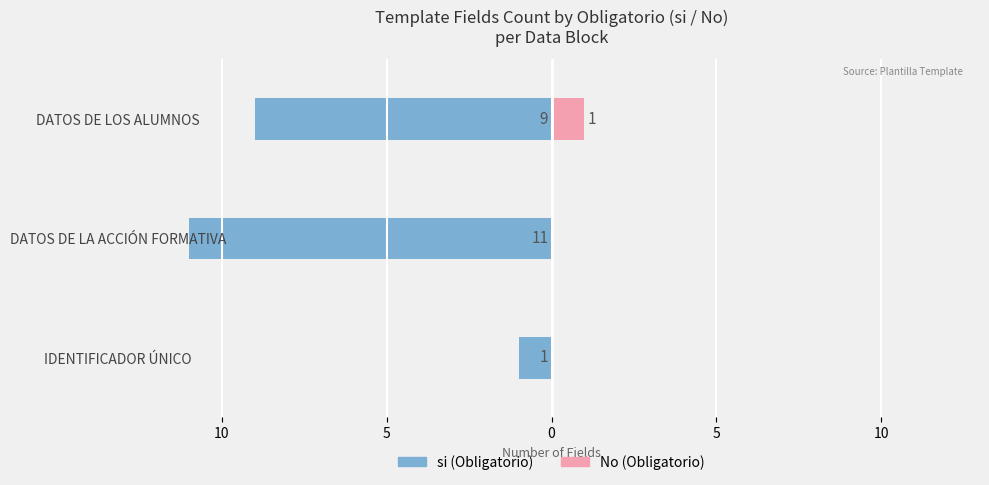

What is the average value of the si series?

-7